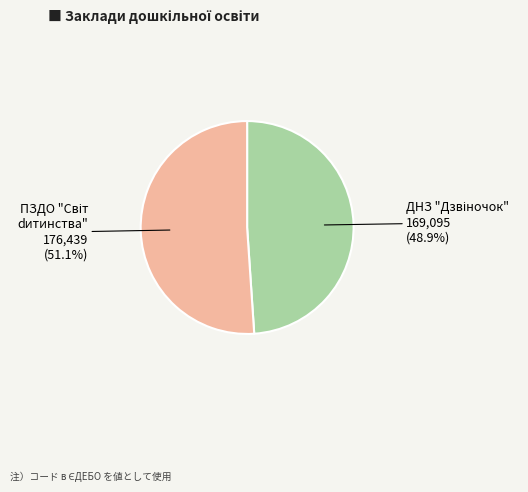

Is there a majority slice in this chart?

Yes